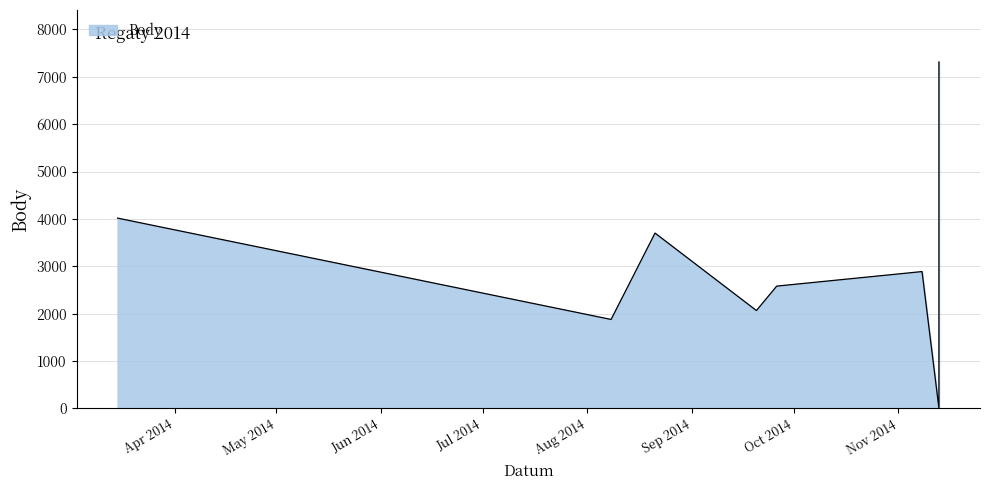

True or false: the data shows 2753 at 2014-11-13.

False